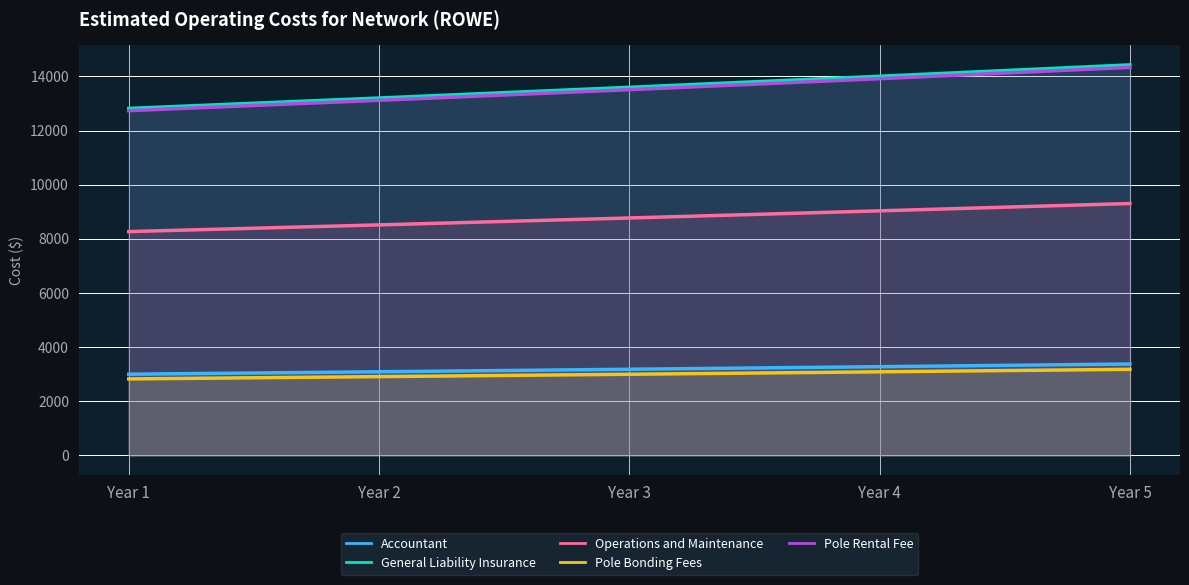

Which series changed the most between Year 4 and Year 5?

General Liability Insurance